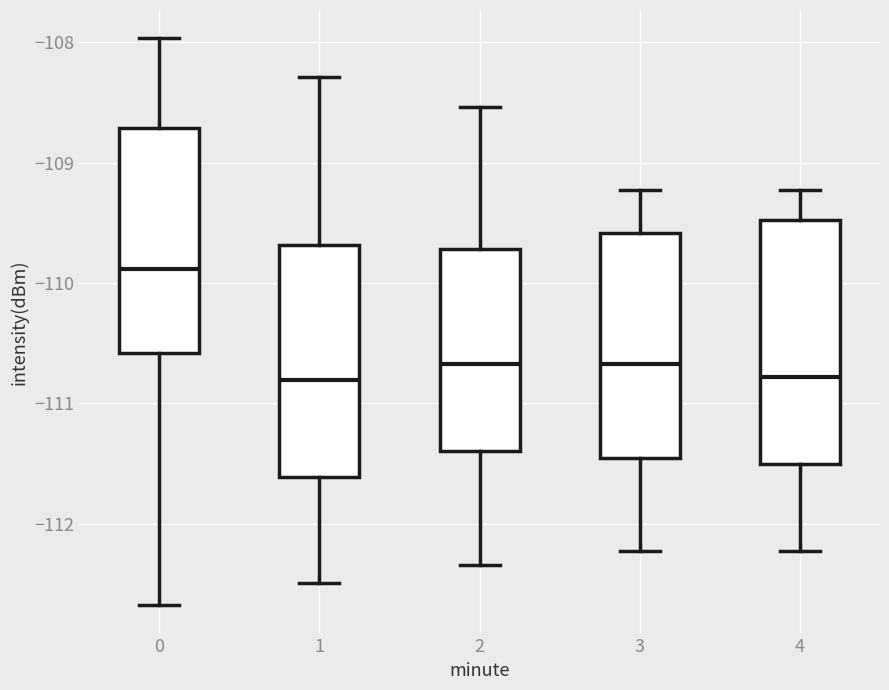

Reading left to right, transcribe this box plot: for each box, give where its median line is, the range the box spans, and where its two whiskers end, as read against the y-axis. The values are not printed on the chart, so give them approximately, as read against the axis.

0: median -109.9, box -110.6 to -108.7, whiskers -112.7 to -108.0
1: median -110.8, box -111.6 to -109.7, whiskers -112.5 to -108.3
2: median -110.7, box -111.4 to -109.7, whiskers -112.3 to -108.5
3: median -110.7, box -111.4 to -109.6, whiskers -112.2 to -109.2
4: median -110.8, box -111.5 to -109.5, whiskers -112.2 to -109.2